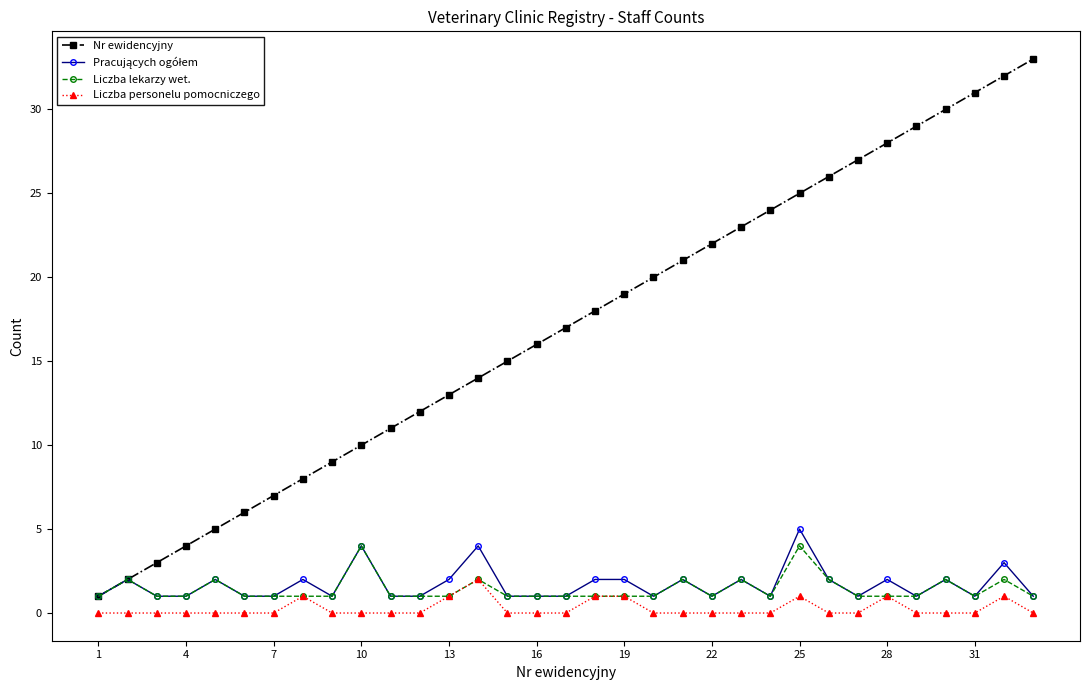

Which series has the widest spread of values?

Nr ewidencyjny